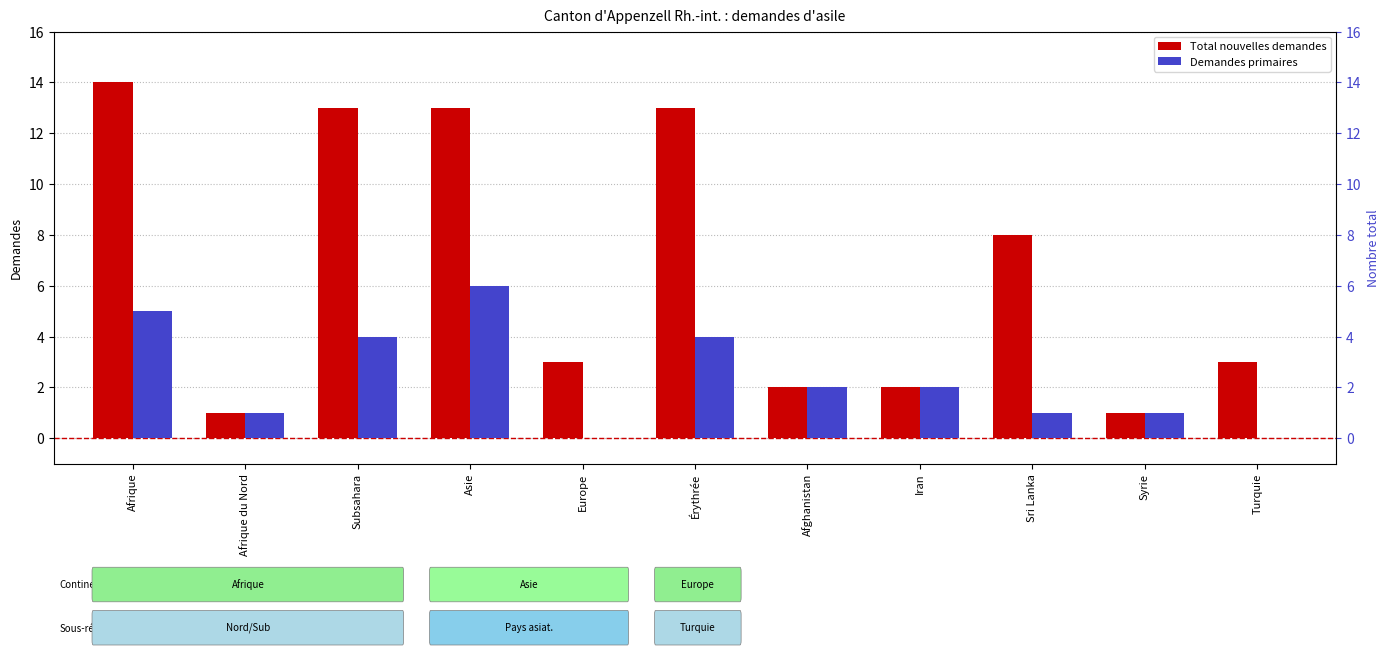

What is the difference between the maximum and minimum values in the Total nouvelles demandes series?

13